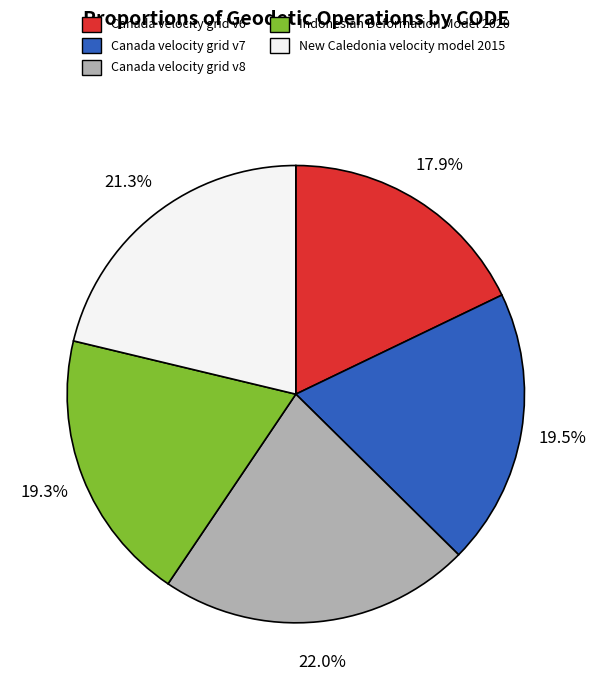

Which slice is the smallest?

Canada velocity grid v6